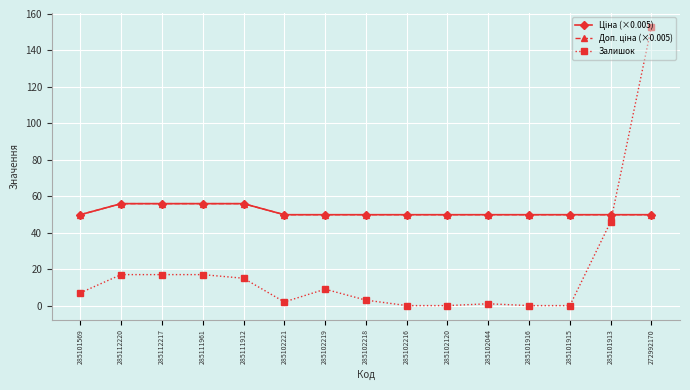

Does the chart have visible grid lines?

Yes